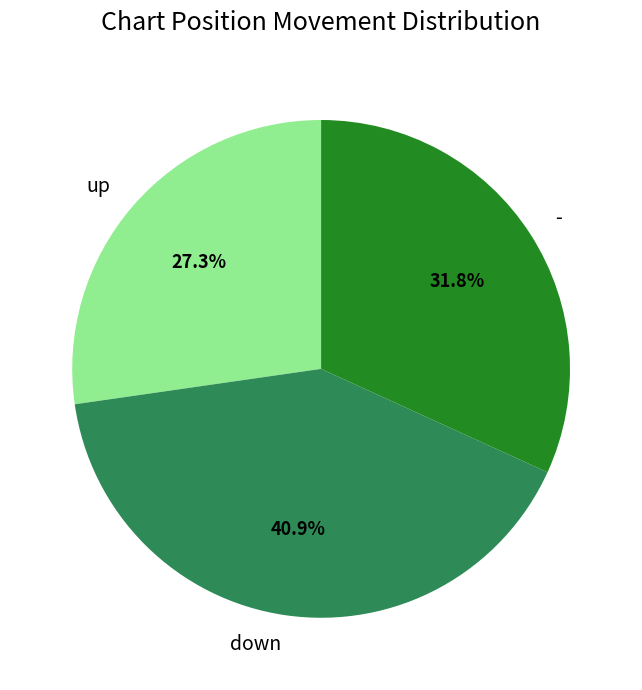

Which has a higher value, - or up?

-